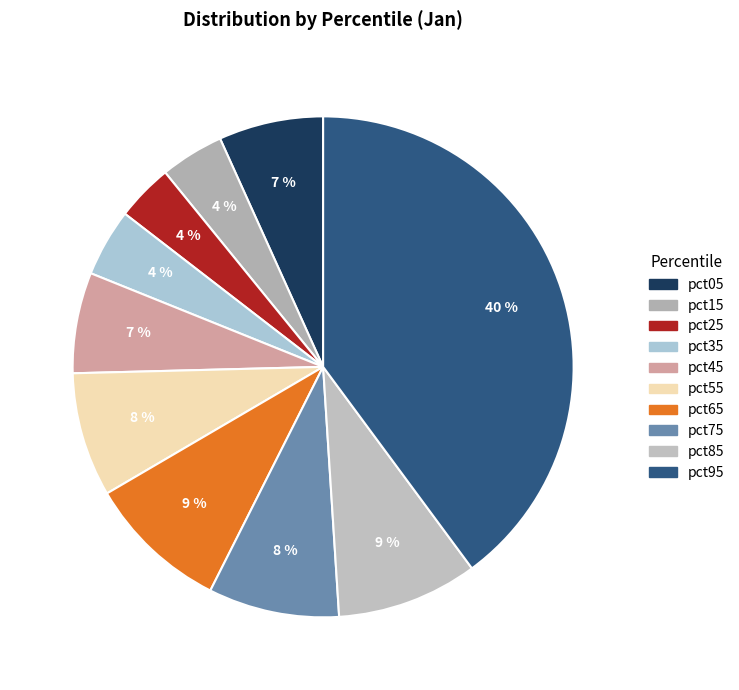

Which slice is the largest?

pct95